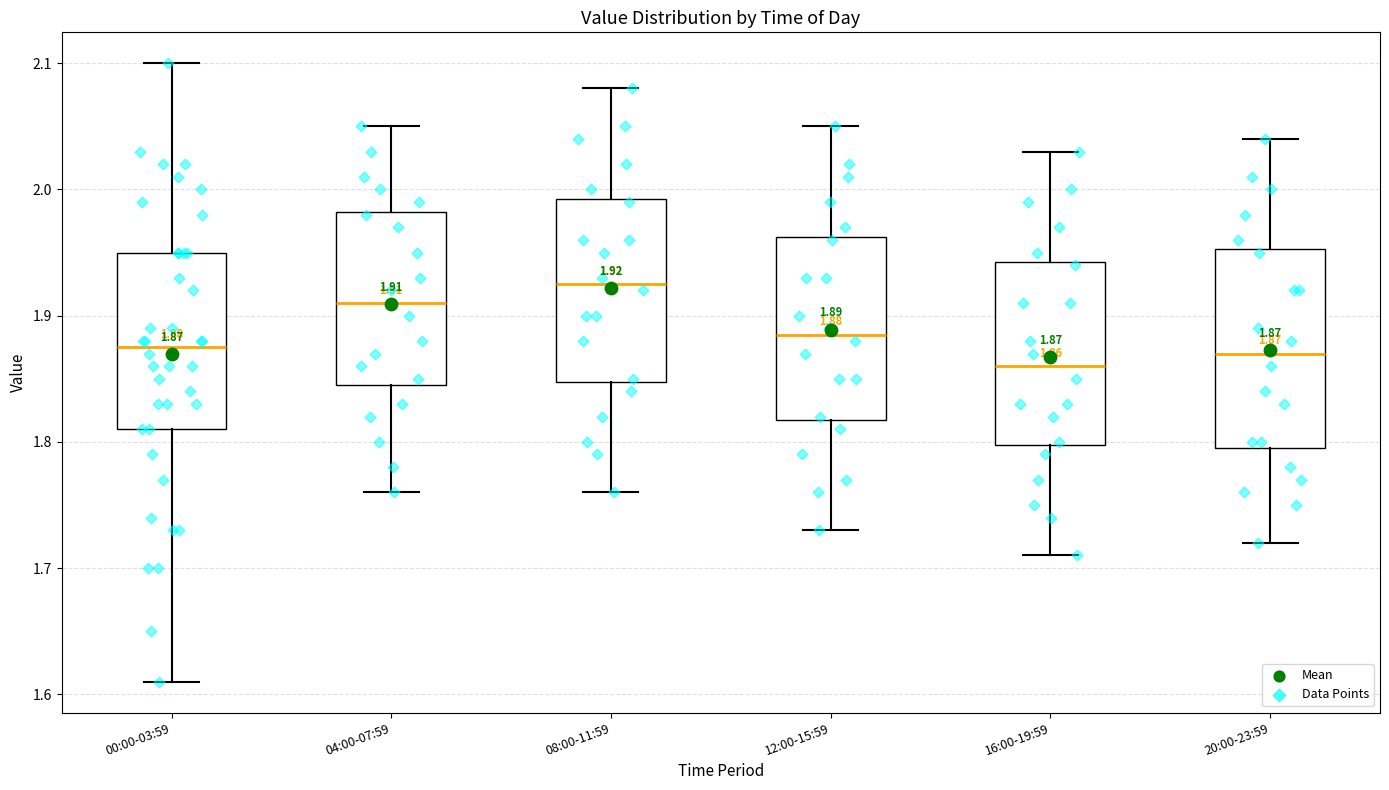

Comparing the boxes themselves (not the whiskers), which one is the tallest?

20:00-23:59